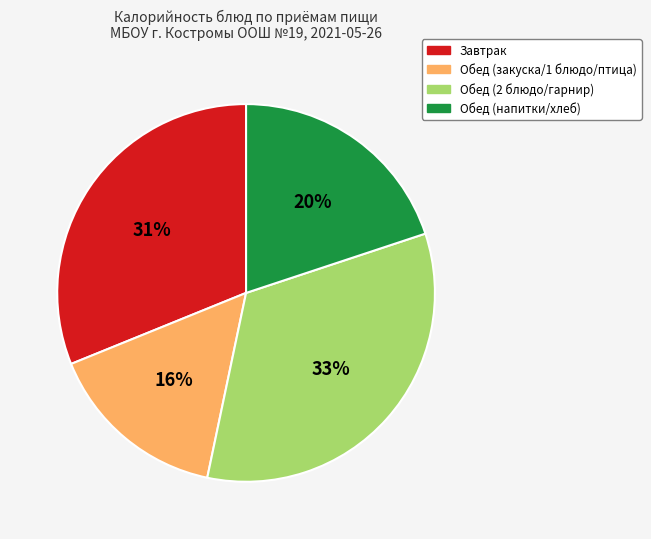

Does any single category account for the majority?

No